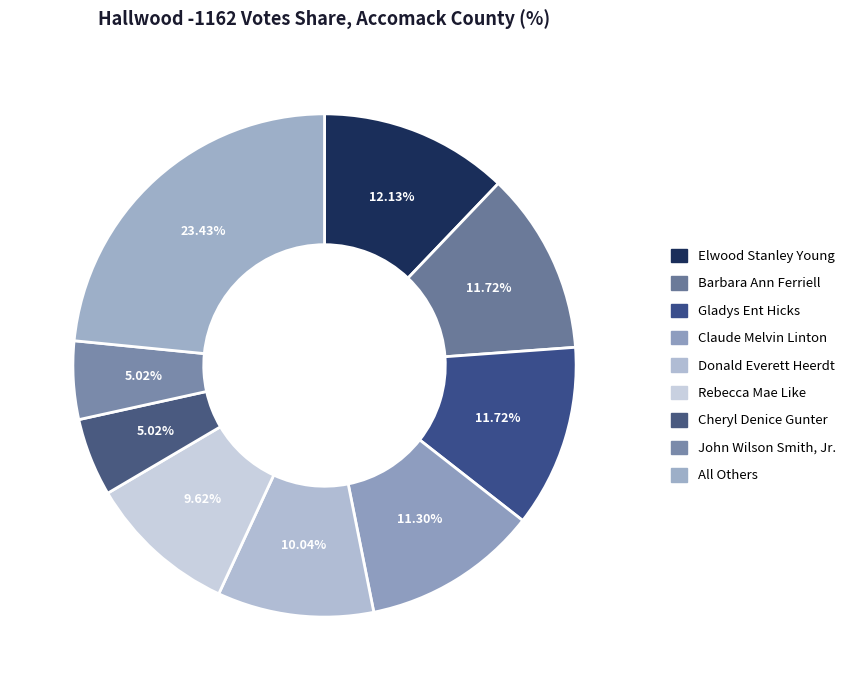

Rank the categories by value from highest to lowest.

All Others, Elwood Stanley Young, Barbara Ann Ferriell, Gladys Ent Hicks, Claude Melvin Linton, Donald Everett Heerdt, Rebecca Mae Like, Cheryl Denice Gunter, John Wilson Smith, Jr.